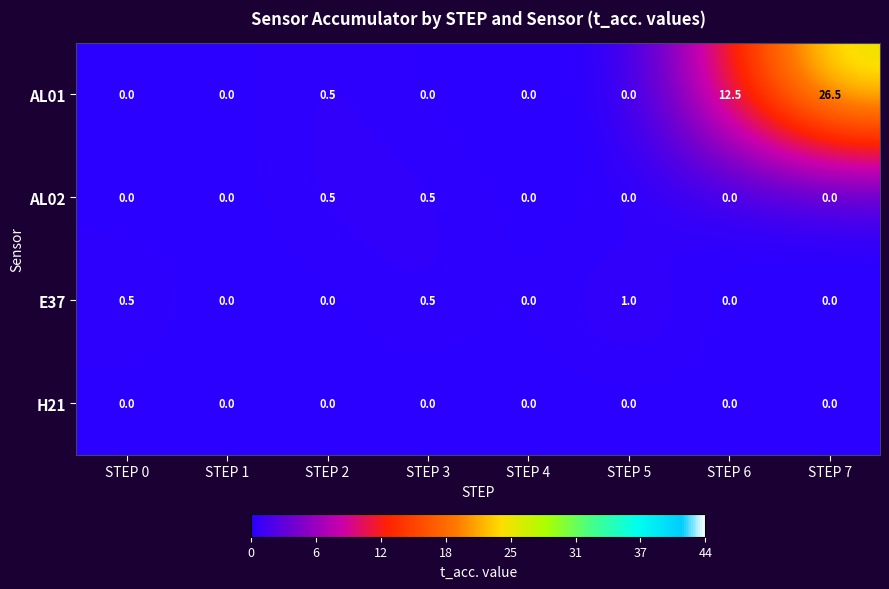

Is it true that AL01 equals 0.5 at STEP 2?

True